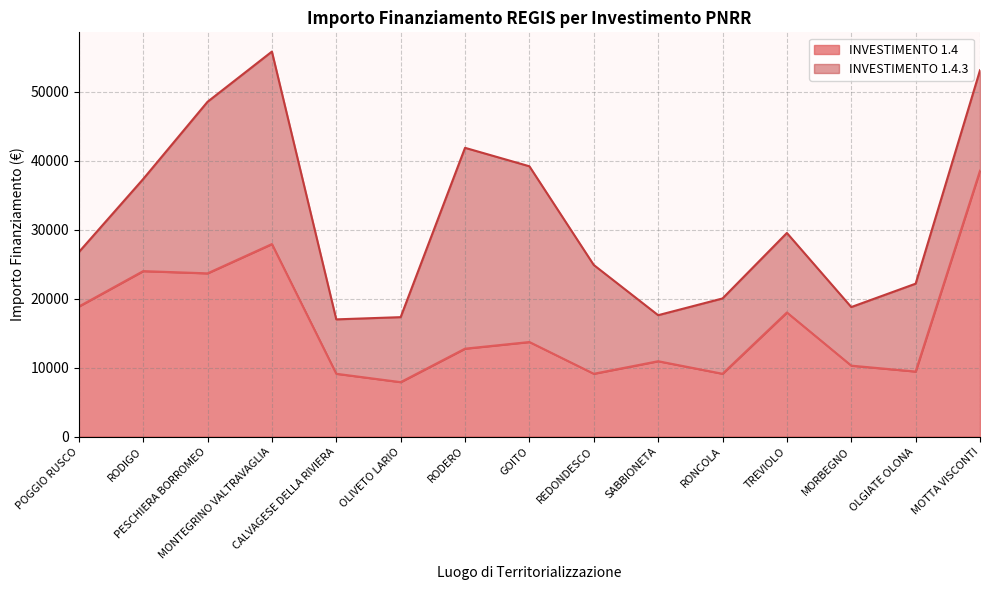

How many lines are shown in the chart?

2